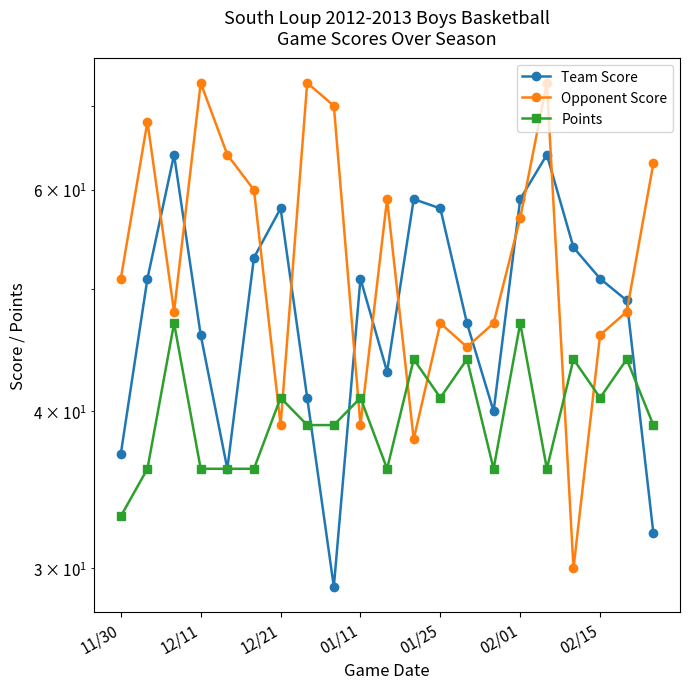

In Team Score, how many points are higher than both neighbors (excluding endpoints)?

5